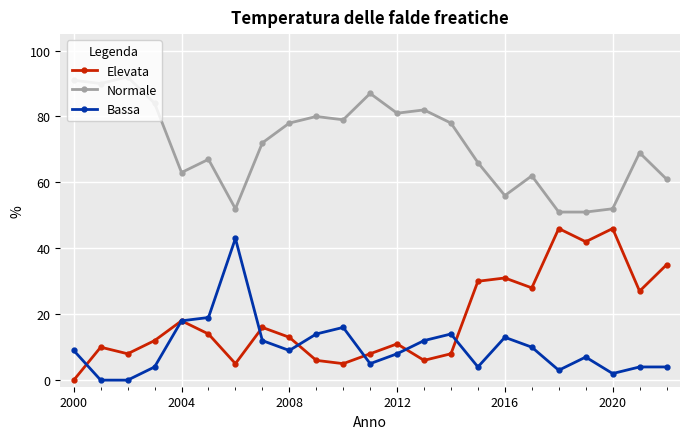

How many data points does each series have?

23